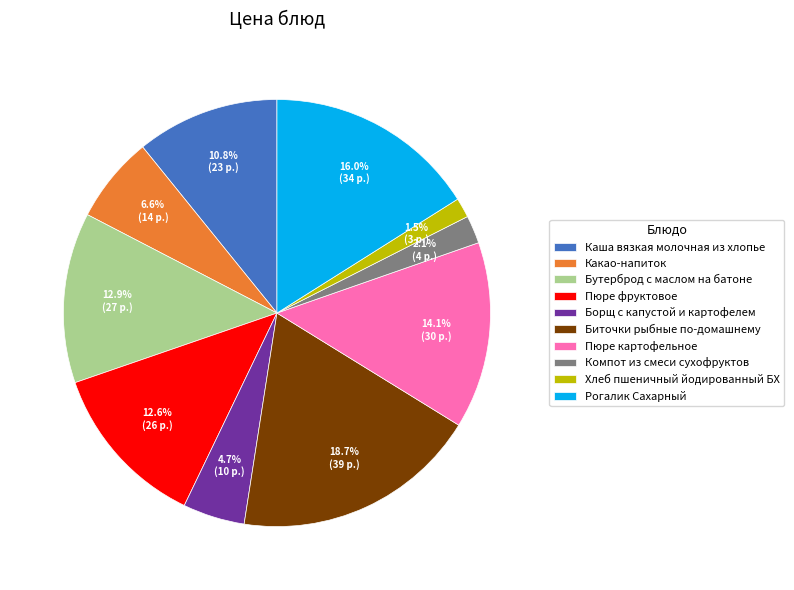

Which slice is the smallest?

Хлеб пшеничный йодированный БХ